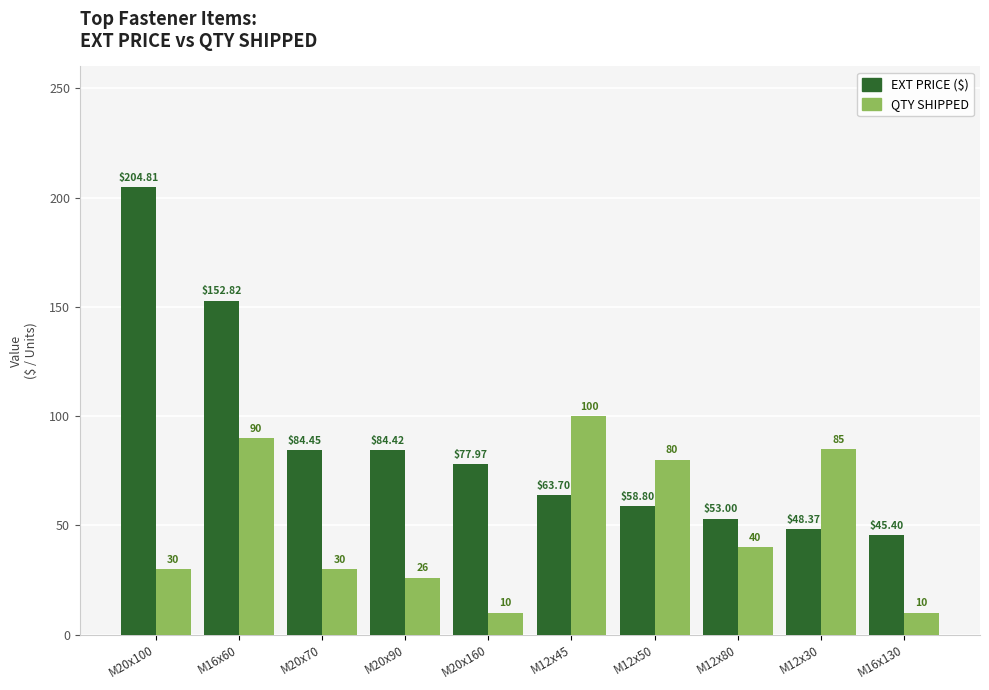

Which category has the highest value across all series?

M20x100